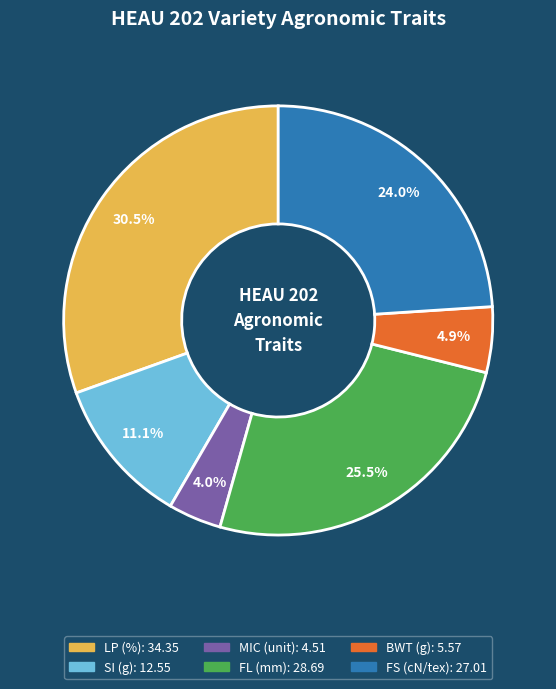

How many slices are in this pie chart?

6